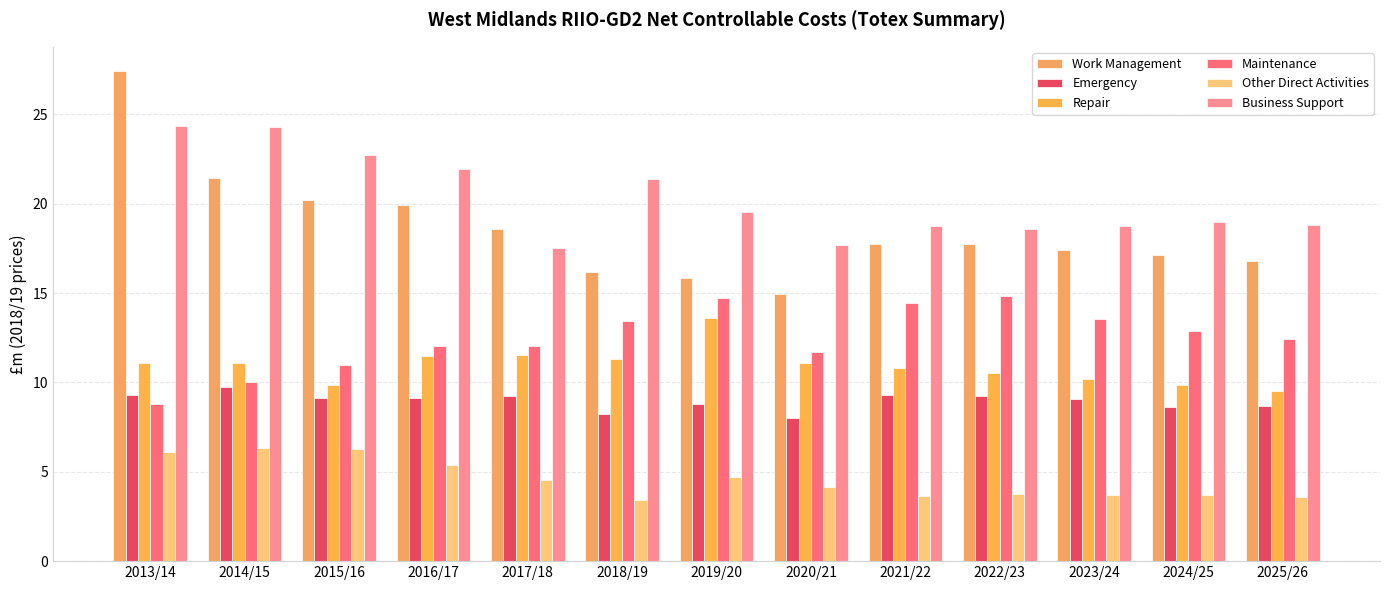

True or false: Other Direct Activities has a value of 4.2 at 2020/21.

True